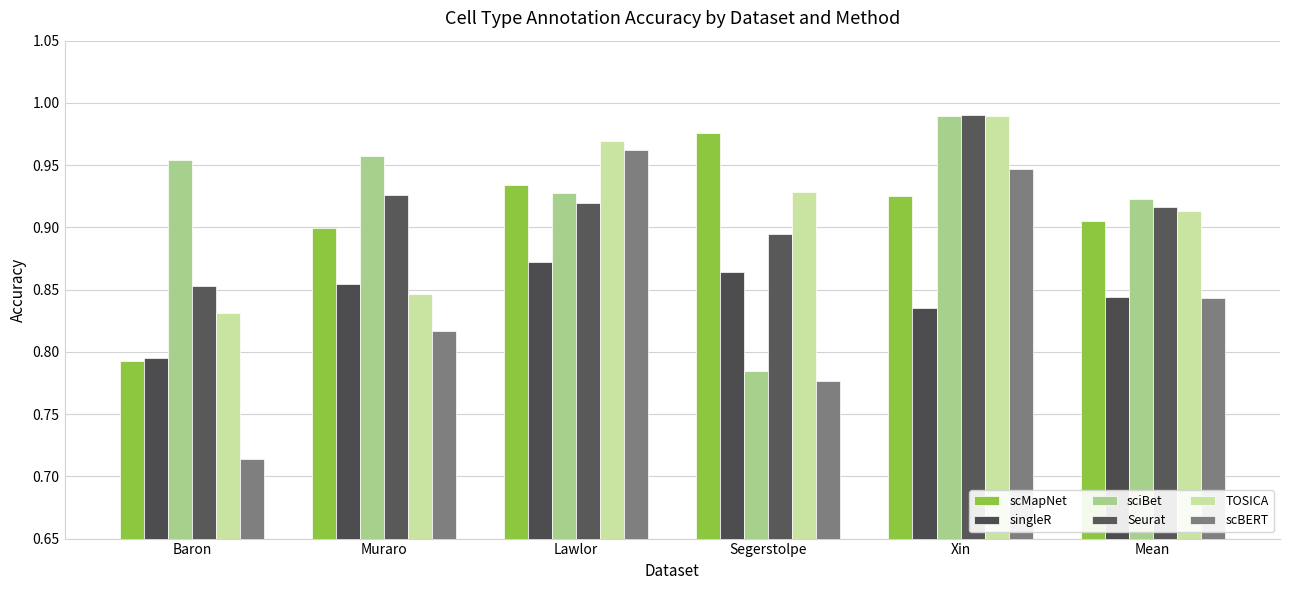

What is the total value across all series at Muraro?

5.3